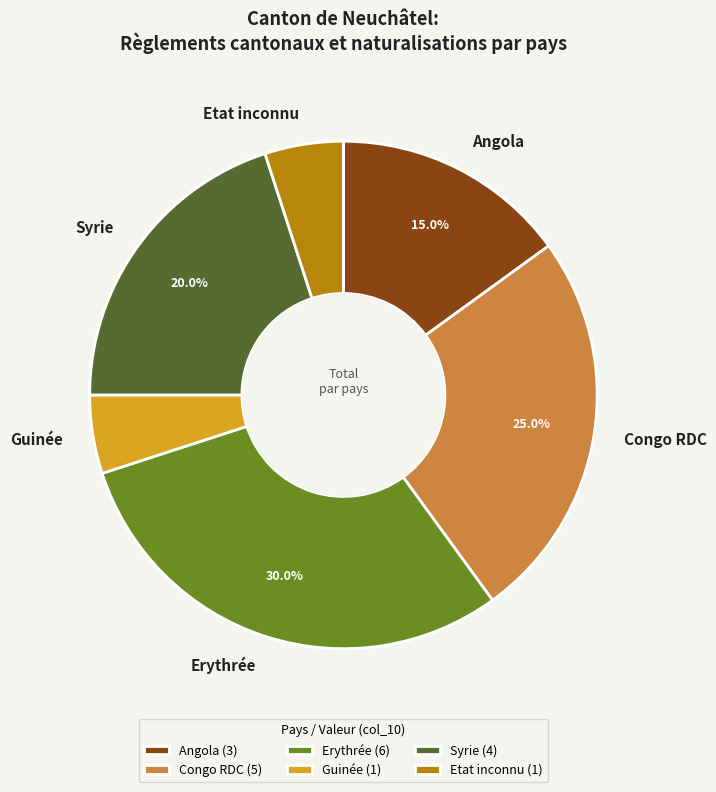

True or false: Erythrée accounts for 30% of the total.

True